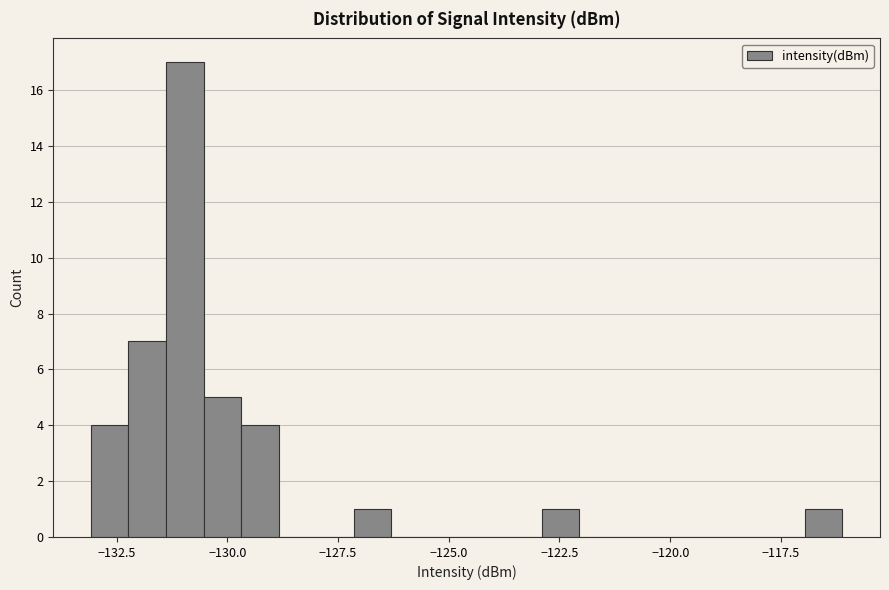

Around what value on the x-axis is the tallest bar? Give the approximate position of its centre, as read against the axis.

-131.0